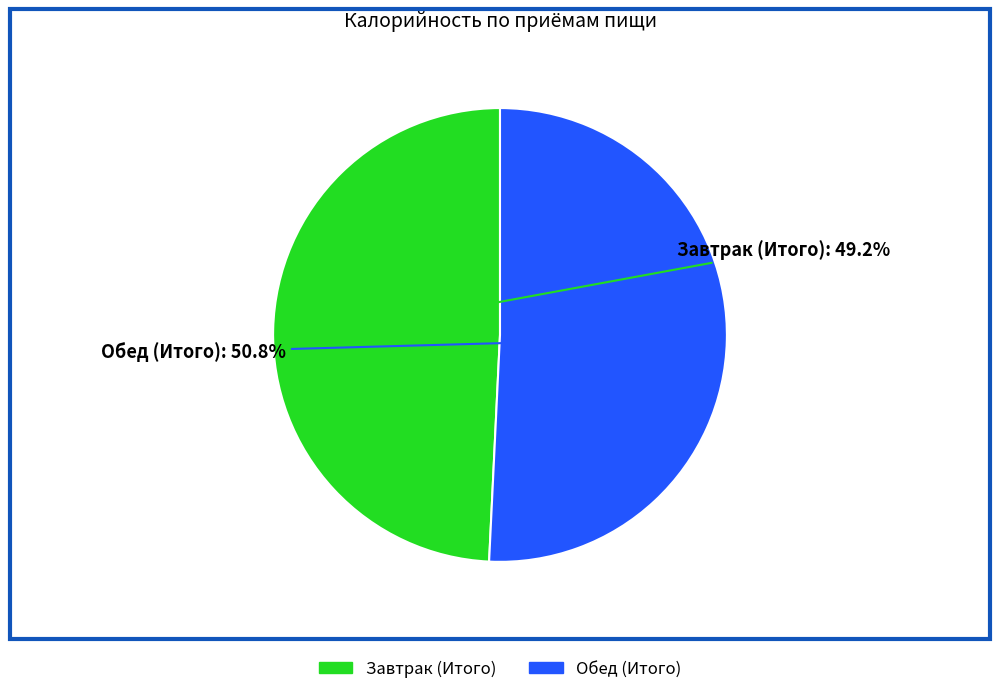

Combined, do Завтрак (Итого) and Обед (Итого) account for over 50%?

Yes